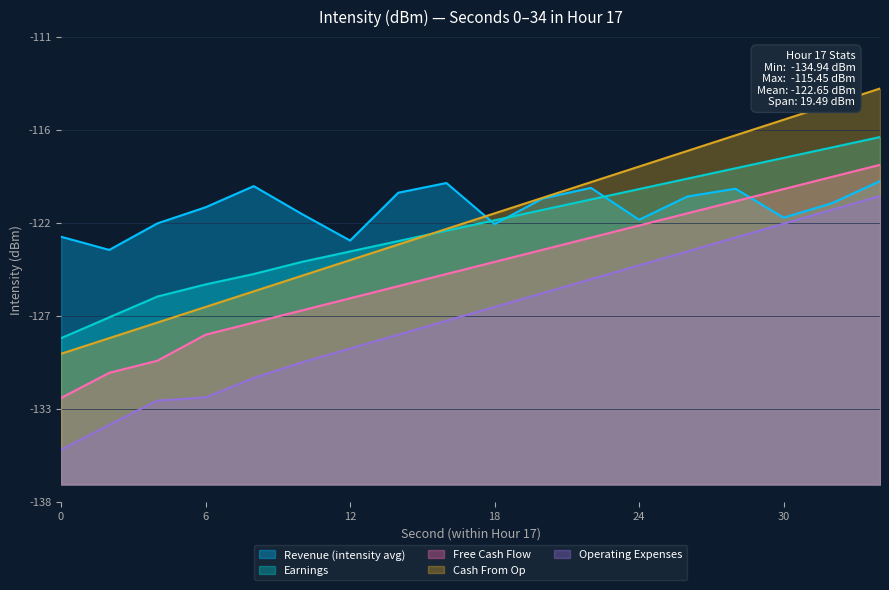

At which label is Earnings closest to -122?

16